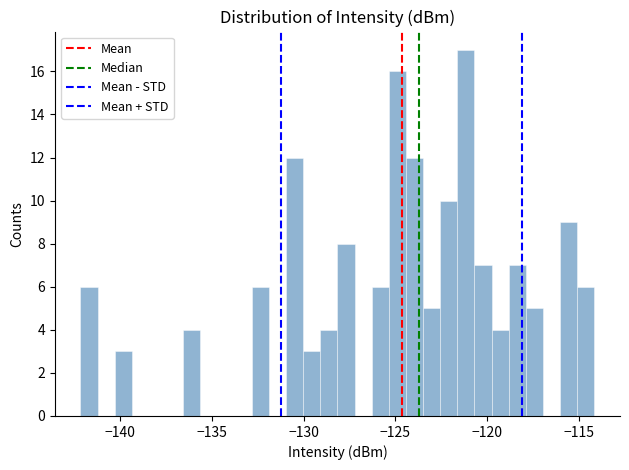

Read against the x-axis, roughly where is the centre of the tallest bar?

-121.0